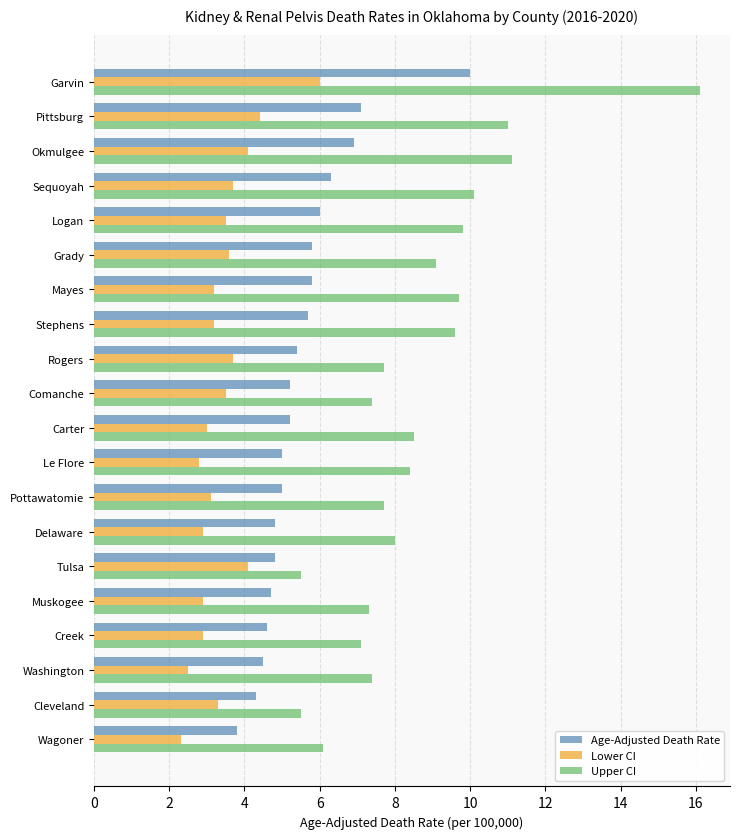

What are all the series names shown in the legend?

Age-Adjusted Death Rate, Lower CI, Upper CI